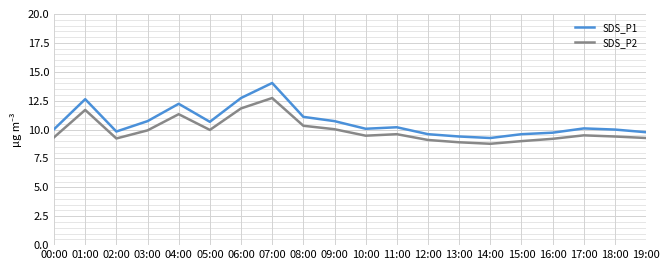

What is the maximum value for SDS_P1?

14.0